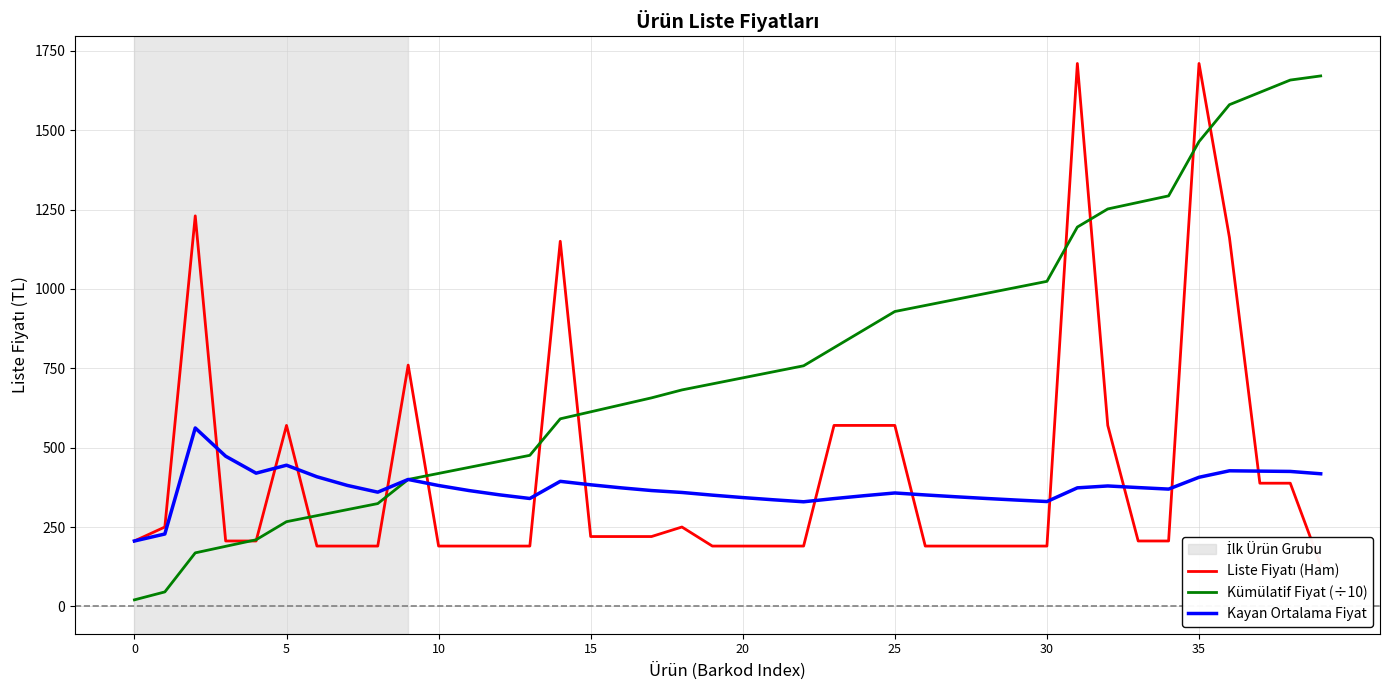

Between 26 and 37, which series saw the biggest shift?

Kümülatif Fiyat (÷10)